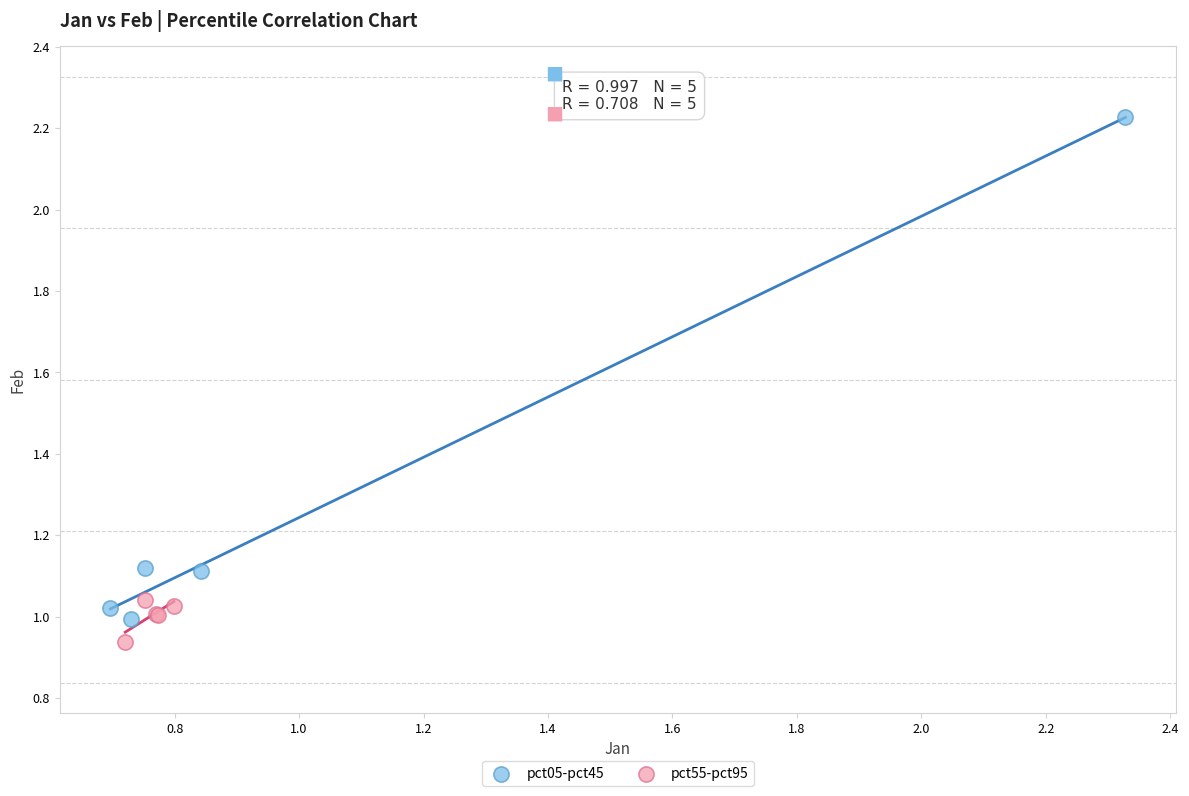

Which series has the largest Y range (max minus min)?

pct05-pct45